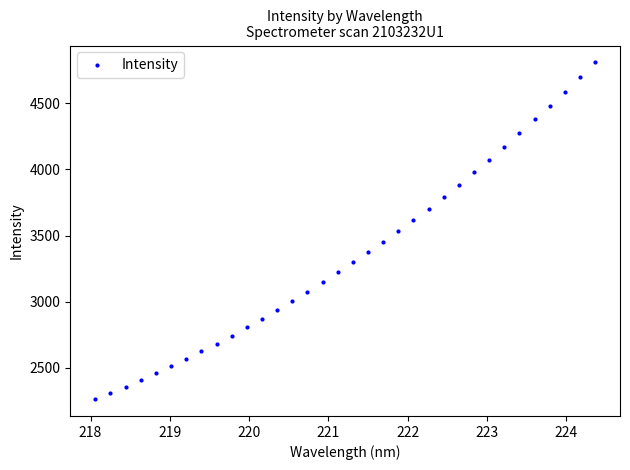

What is the range of Y values (max minus min)?

2542.8